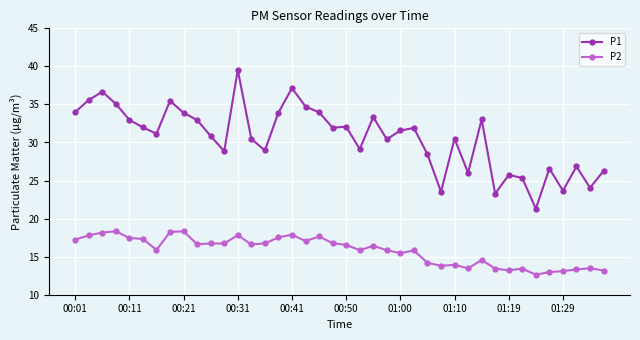

What are all the series names shown in the legend?

P1, P2